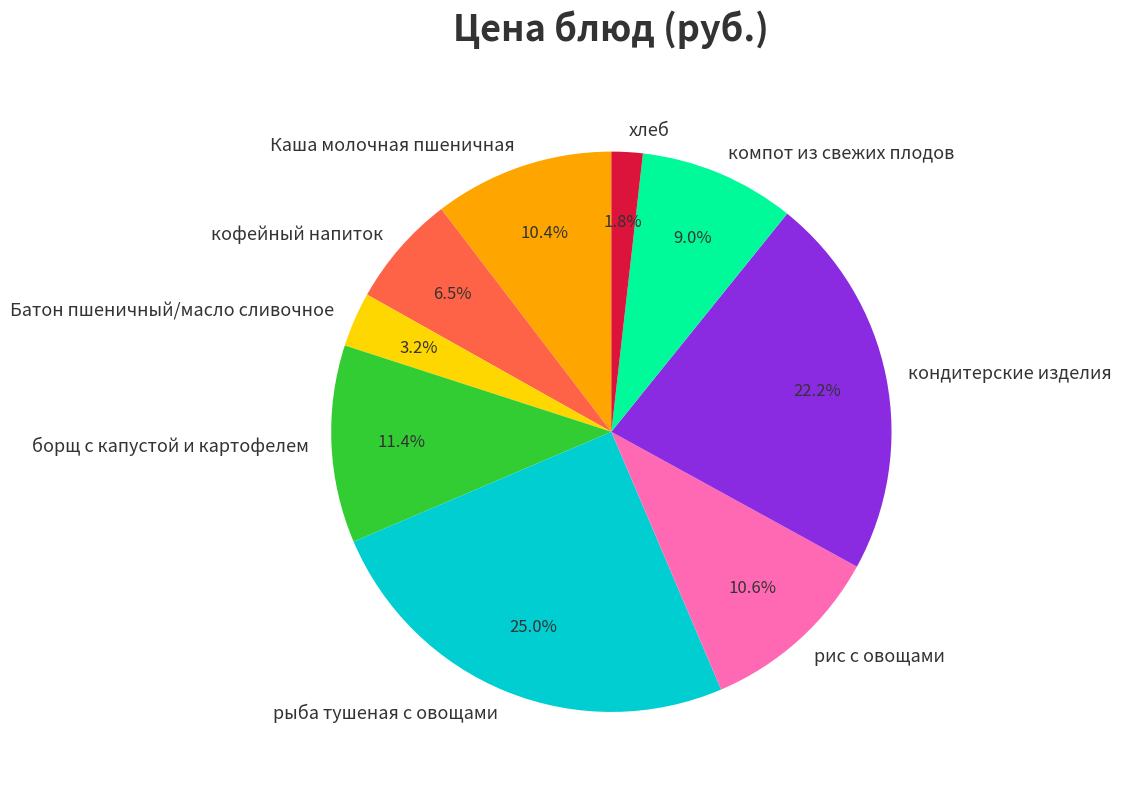

Is it true that компот из свежих плодов is 9% of the pie?

True